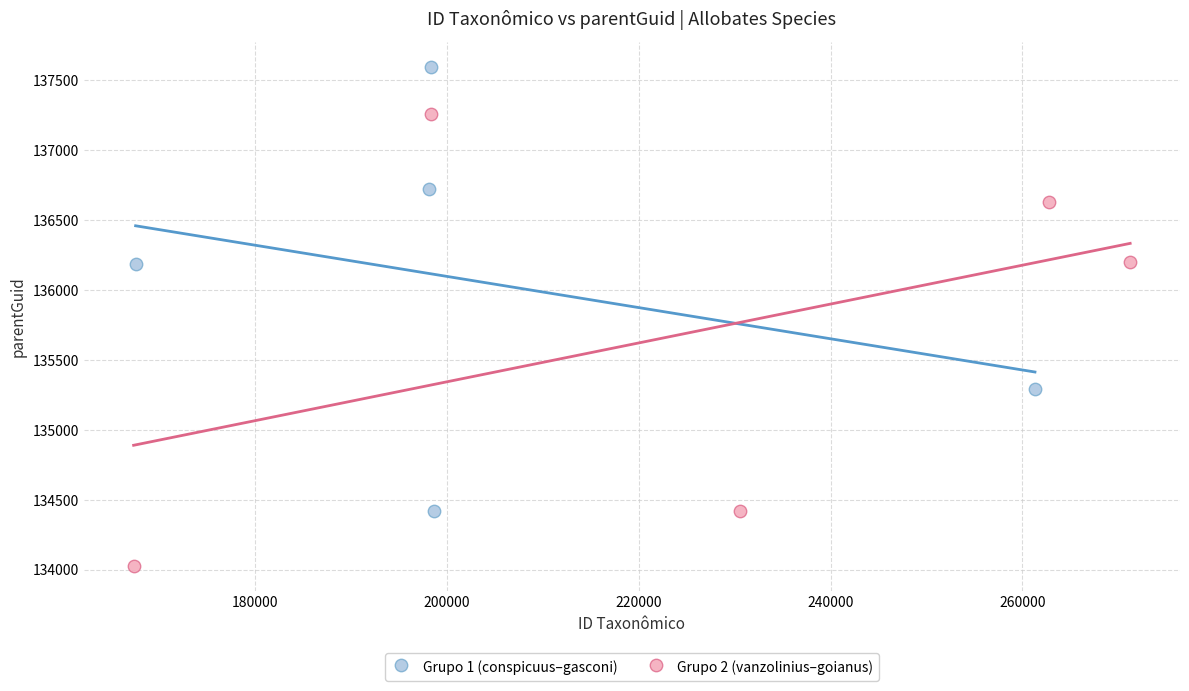

Which series reaches the minimum Y coordinate?

Grupo 2 (vanzolinius–goianus)